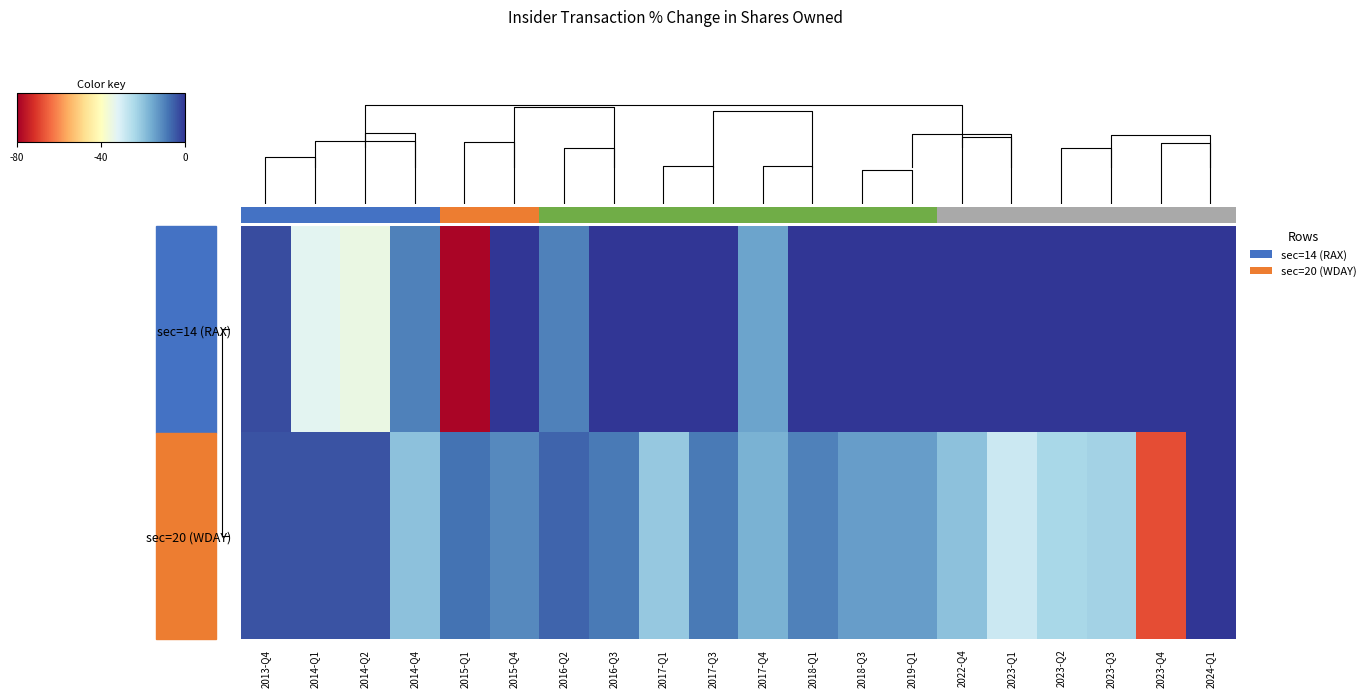

What is the average value of the sec=14 (RAX) series?

-9